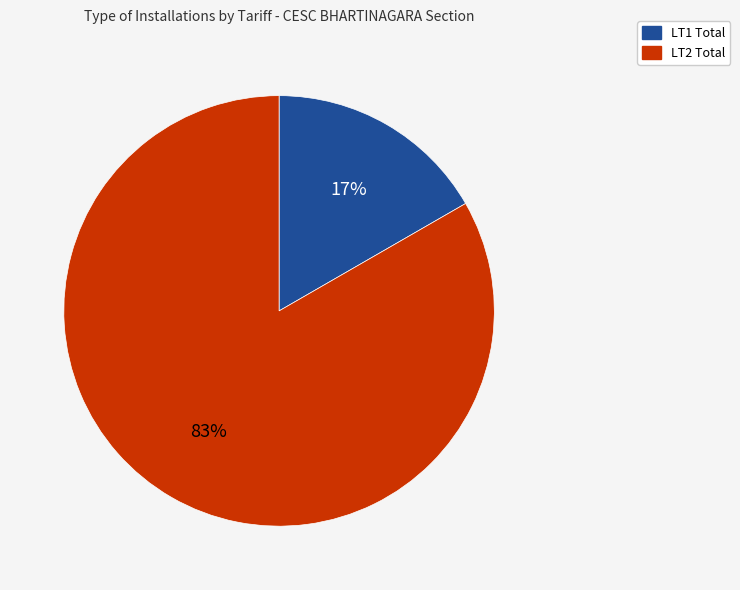

Does any single category account for the majority?

Yes